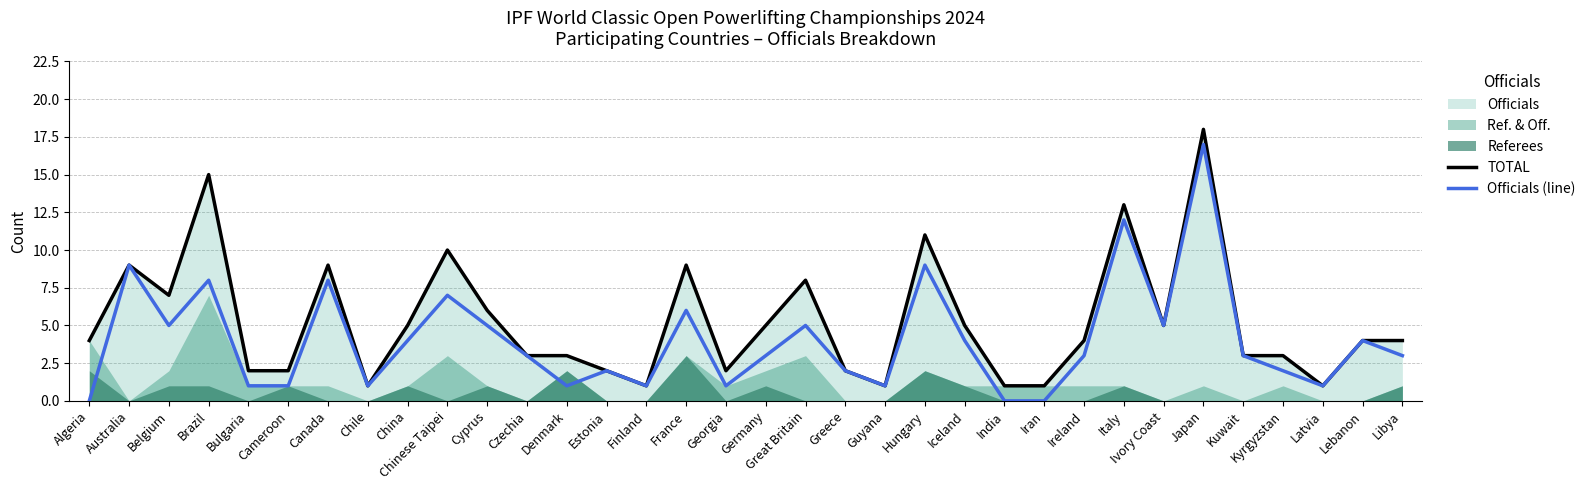

What position from the right is Australia?

33